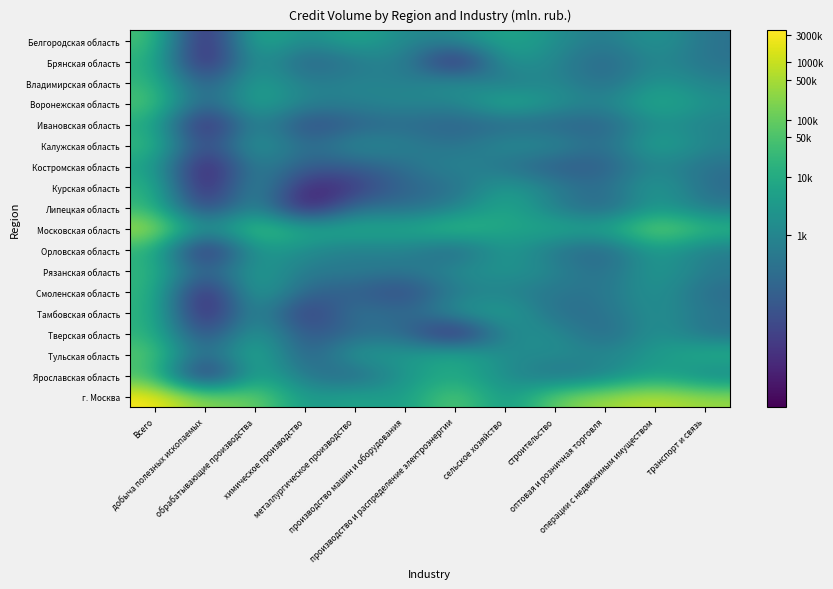

What is the total value across all series at металлургическое производство?

114.6